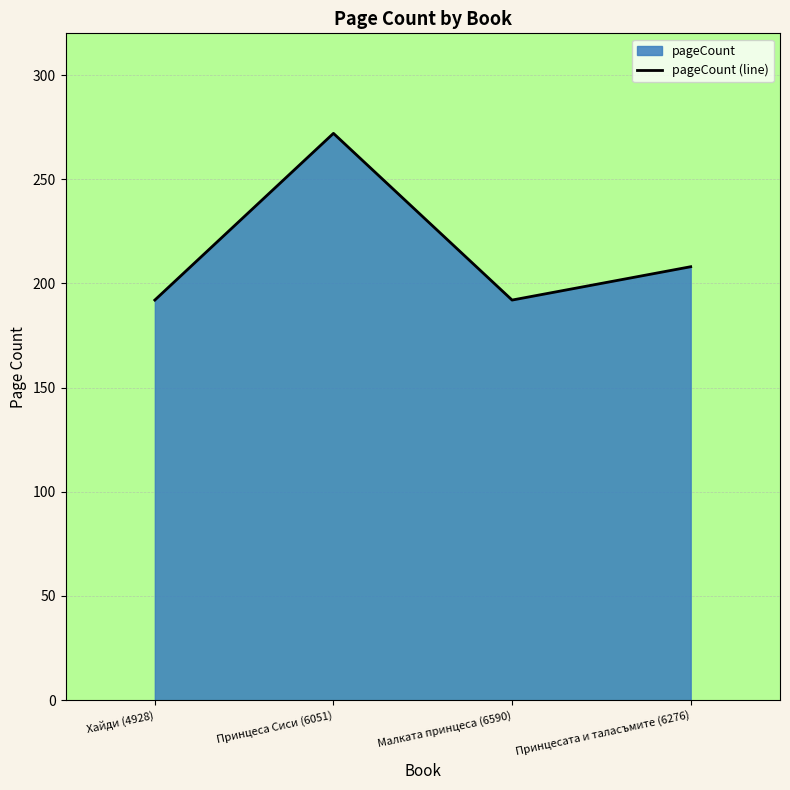

At which label is the value closest to 232?

Принцесата и таласъмите (6276)